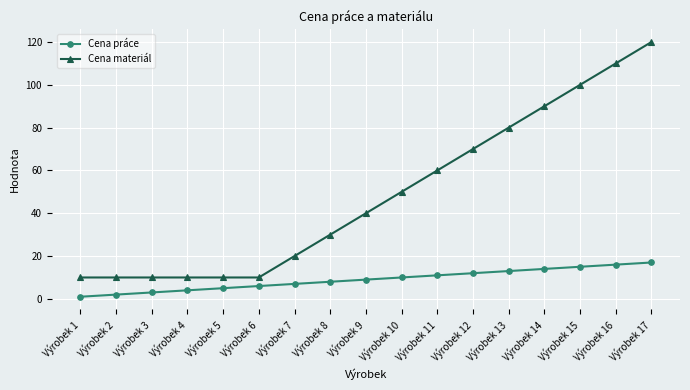

Which series has the largest total across all categories?

Cena materiál